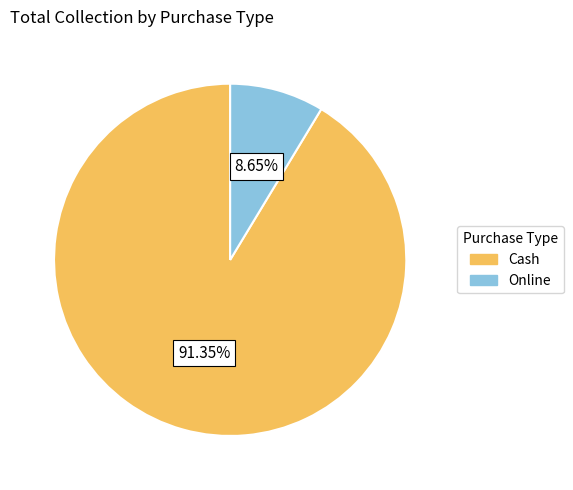

Rank the categories by value from highest to lowest.

Cash, Online